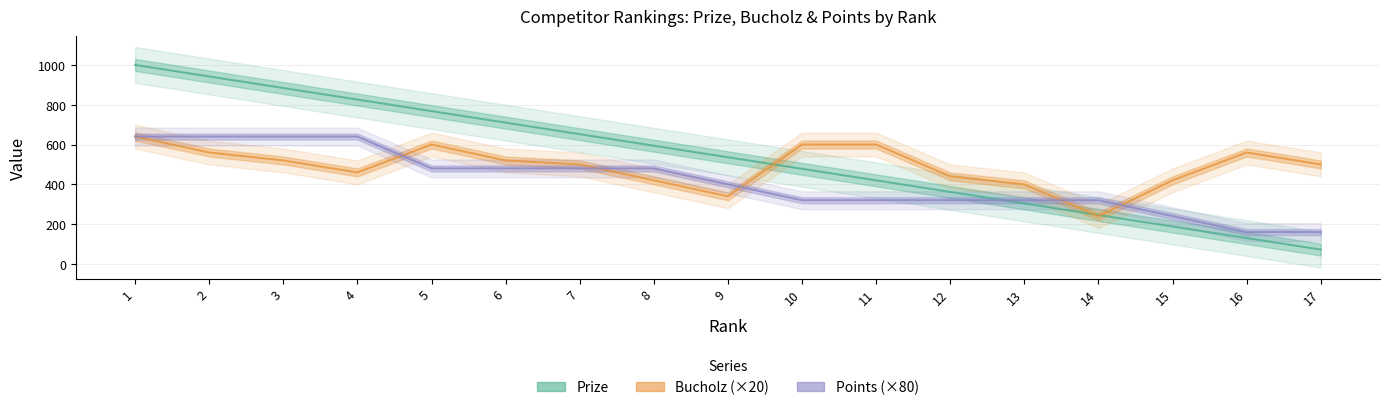

Reading left to right, what are all the values shown in this chart?

Prize: 1=1000	2=942	3=884	4=826	5=768	6=710	7=652	8=594	9=536	10=478	11=420	12=362	13=304	14=246	15=188	16=130	17=72
Bucholz: 1=640	2=560	3=520	4=460	5=600	6=520	7=500	8=420	9=340	10=600	11=600	12=440	13=400	14=240	15=420	16=560	17=500
Points: 1=640	2=640	3=640	4=640	5=480	6=480	7=480	8=480	9=400	10=320	11=320	12=320	13=320	14=320	15=240	16=160	17=160